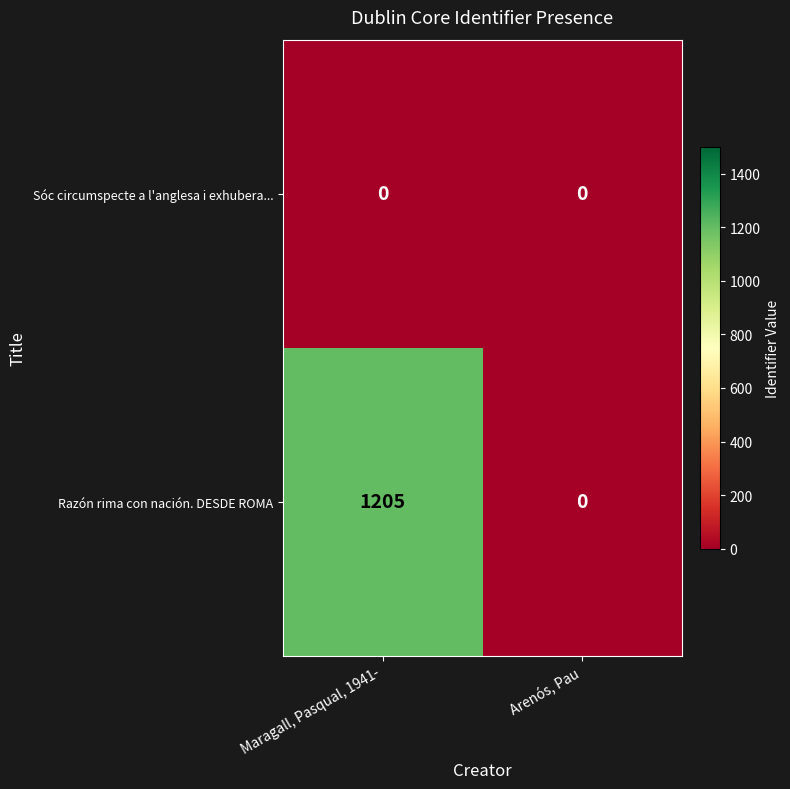

Which series has the largest total across all categories?

Razón rima con nación. DESDE ROMA